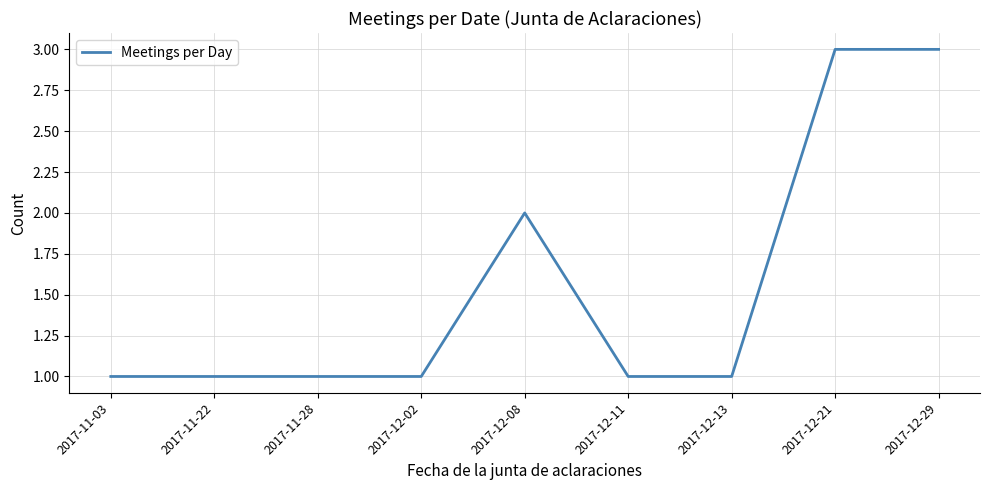

What is the change in value from 2017-12-11 to 2017-12-29?

+2